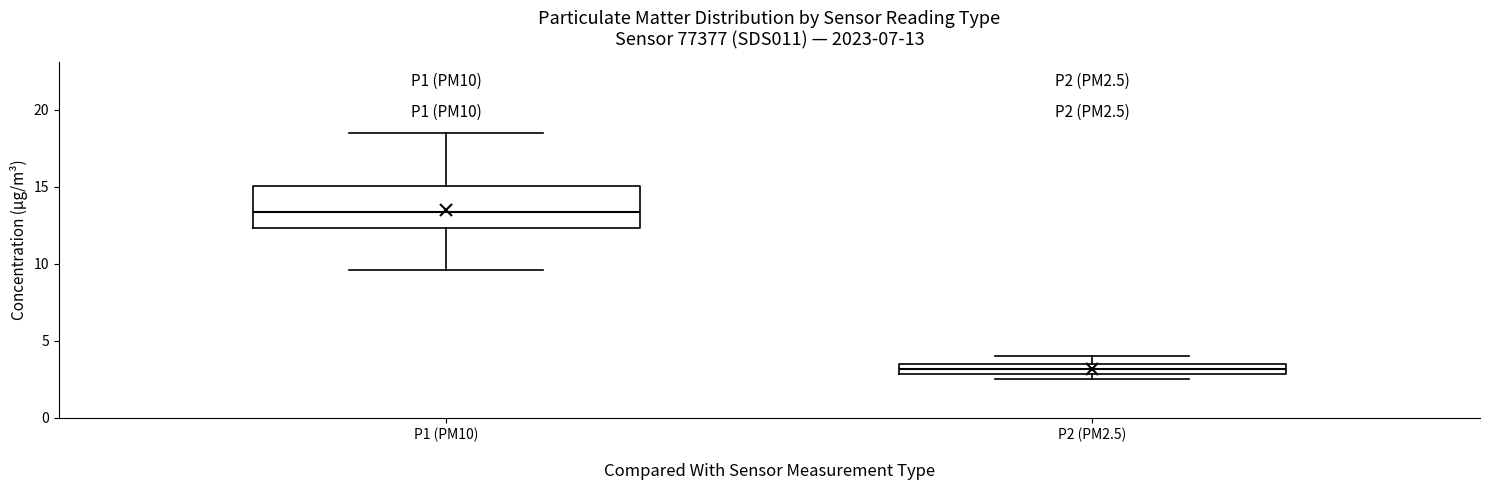

Which box is the tallest, from its lower edge to its upper edge?

P1 (PM10)